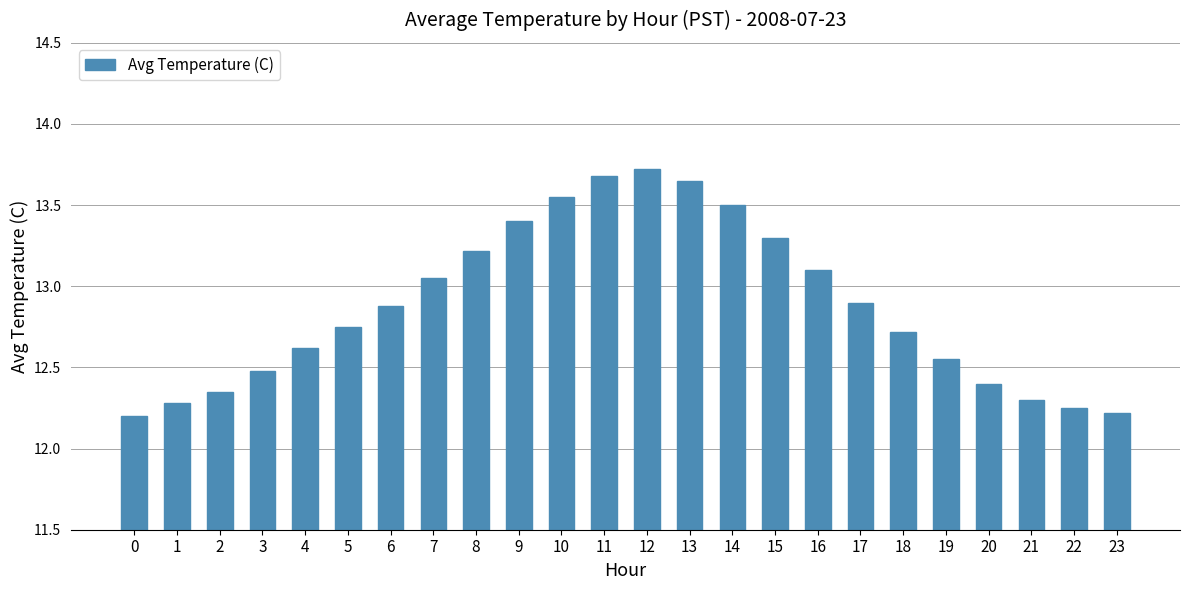

What is the value of the 9th bar from the left?

13.2